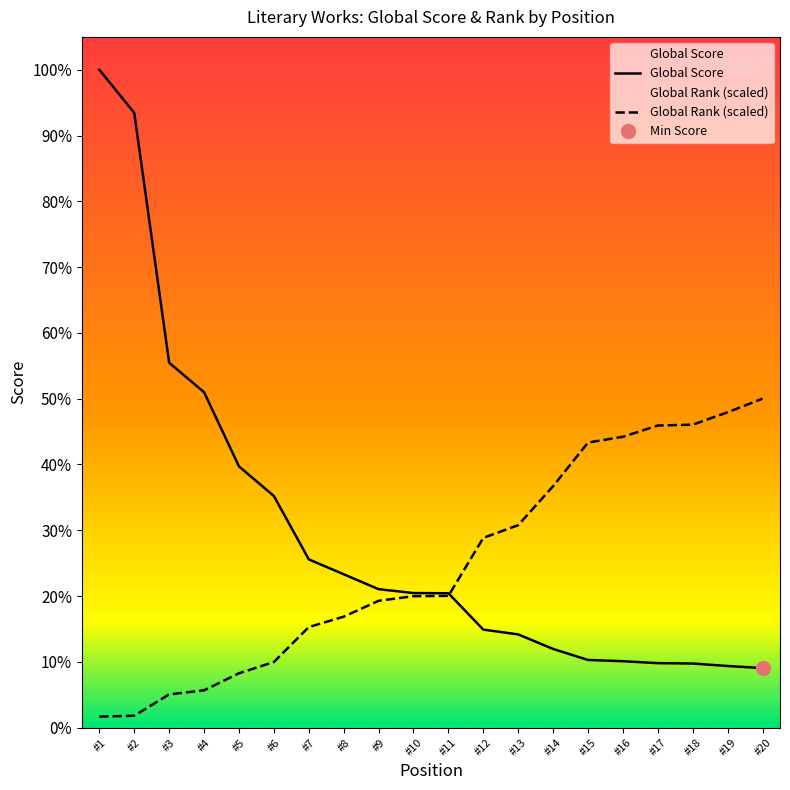

Reading left to right, transcribe all the data shown in this chart.

Global Score: 3707.0	3464.0	2056.0	1890.0	1472.0	1305.0	948.0	864.0	780.0	758.0	757.0	552.0	525.0	443.0	381.0	374.0	363.0	361.0	347.0	335.0
Global Rank: 61.8	66.7	187.1	209.9	305.9	369.4	566.3	624.9	714.4	740.4	742.1	1069.1	1140.7	1360.4	1606.1	1638.7	1702.2	1707.0	1777.0	1853.5